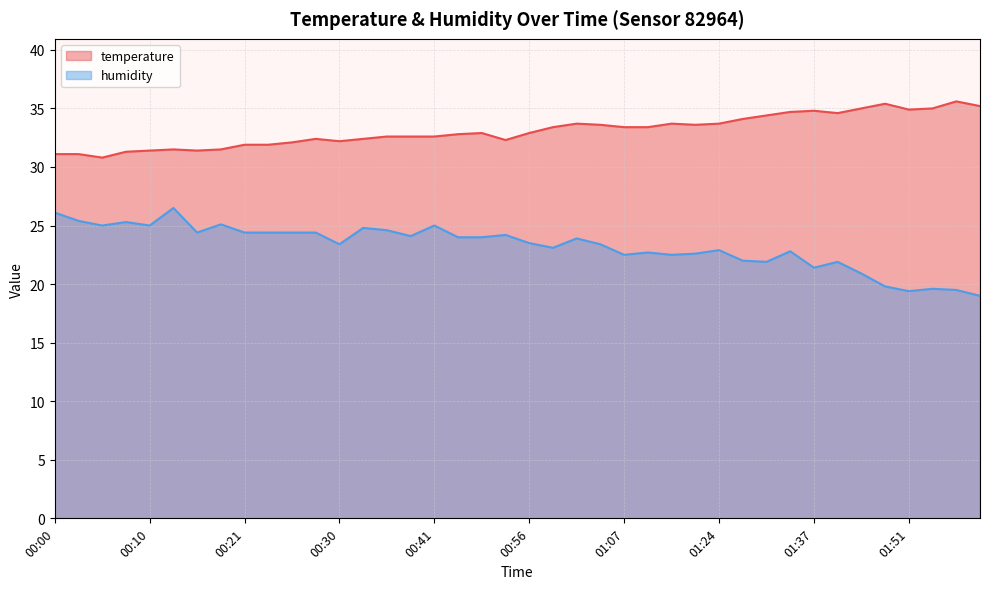

Which series has the largest total across all categories?

temperature